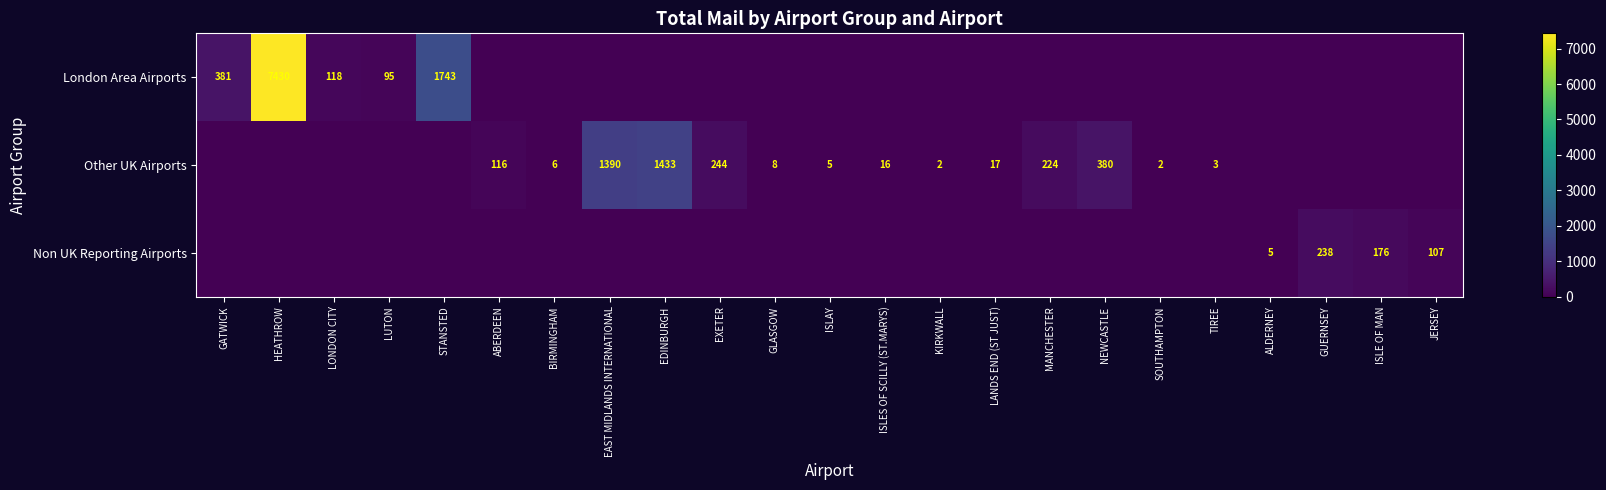

True or false: Other UK Airports has a value of 3 at TIREE.

True